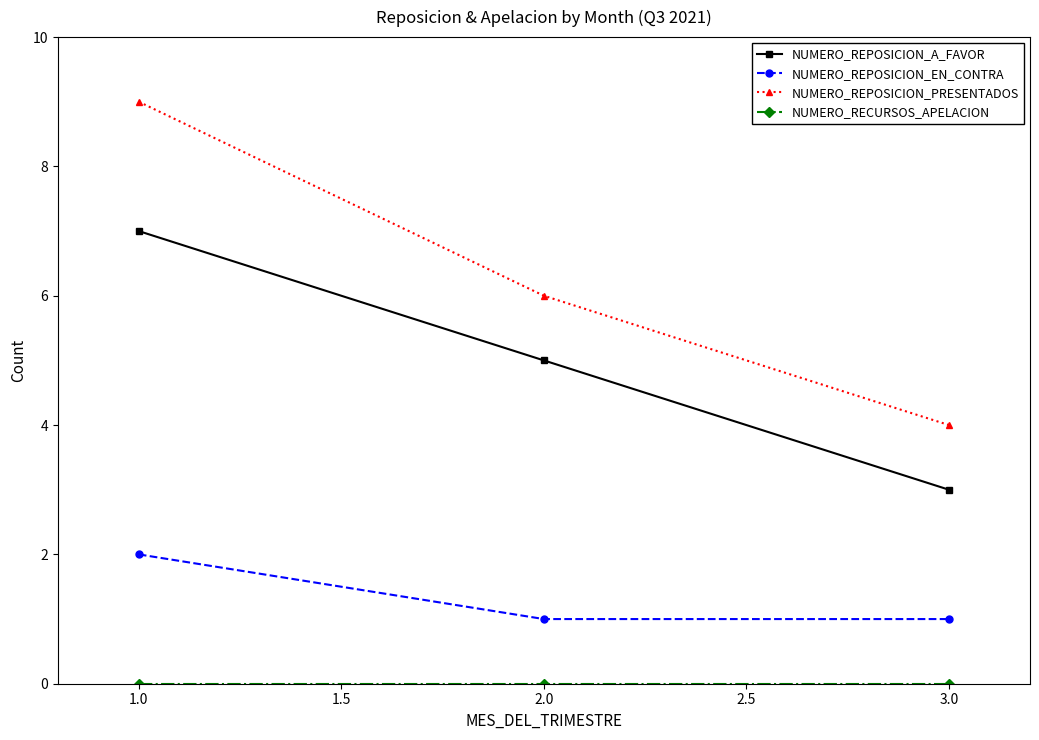

Which series changed the most between 1.0 and 2.0?

NUMERO_REPOSICION_PRESENTADOS